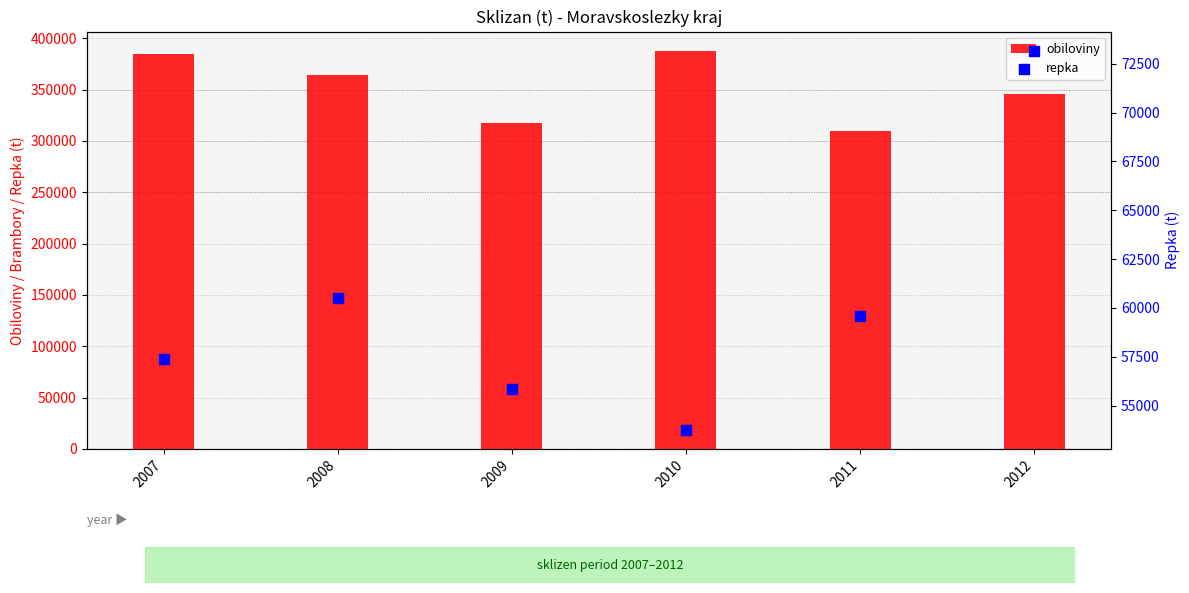

Which series has the largest Y range (max minus min)?

obiloviny